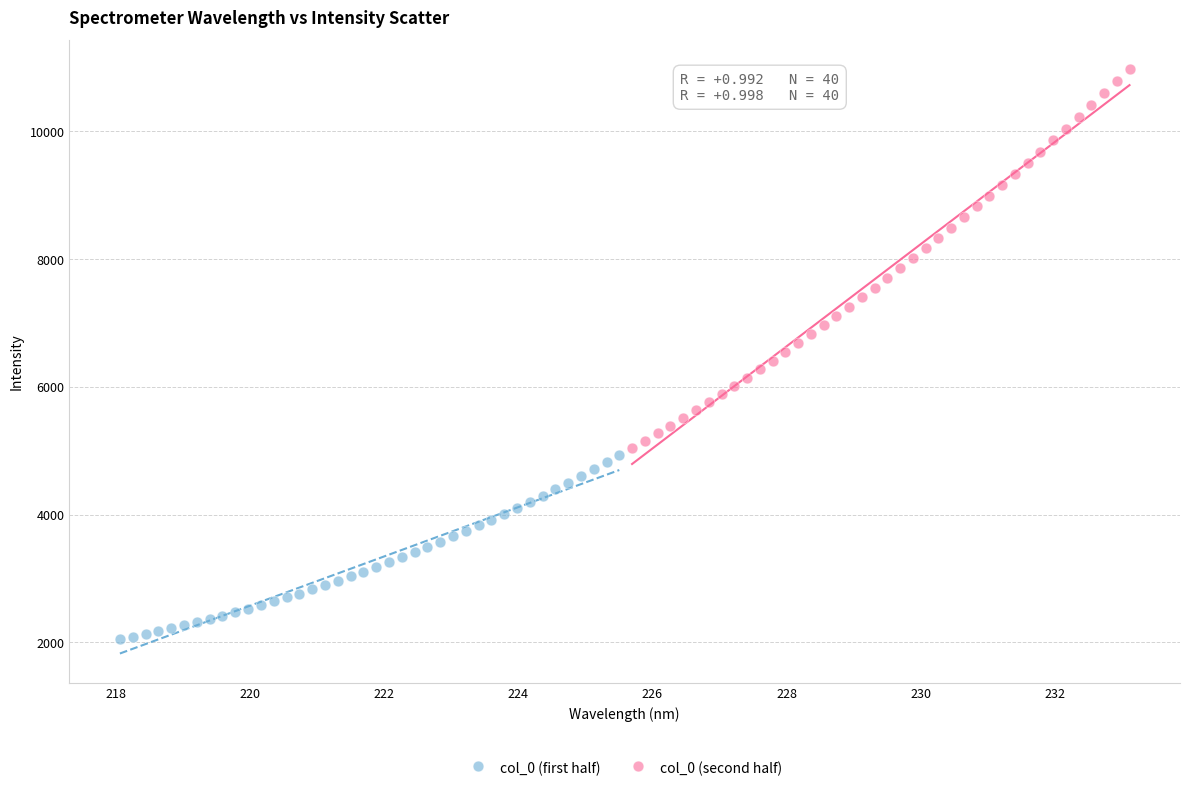

Which series has the largest Y range (max minus min)?

col_0 (second half)